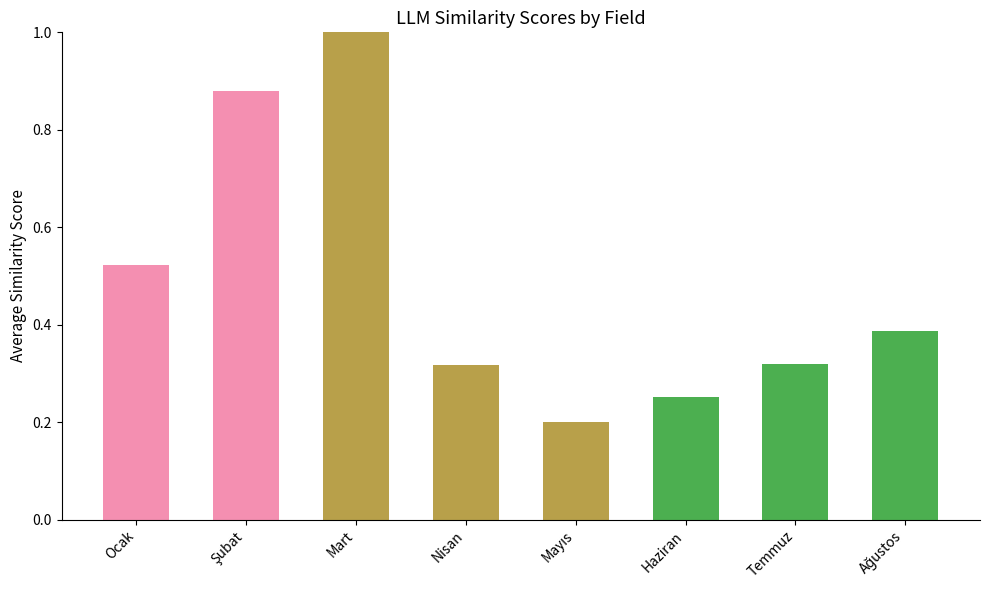

What is the change in value from Mart to Nisan?

-0.7